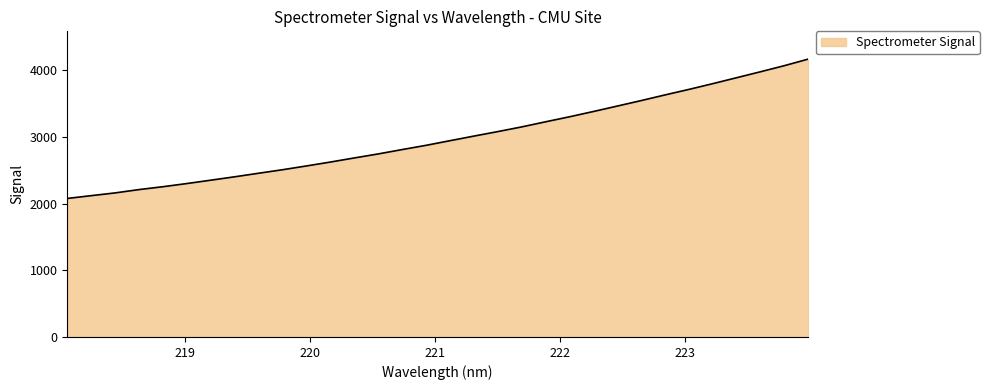

What is the difference between the maximum and minimum values?

2089.1